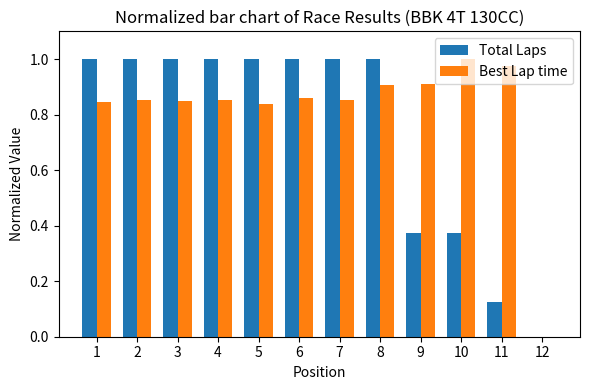

Which series changed the most between 2 and 11?

Total Laps